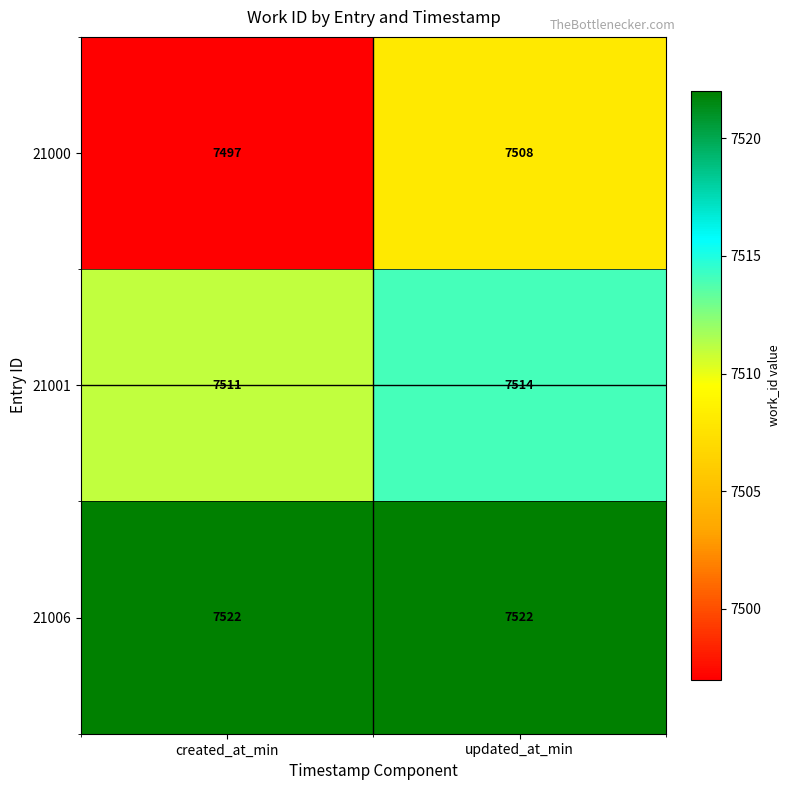

How many distinct data groups are displayed?

3